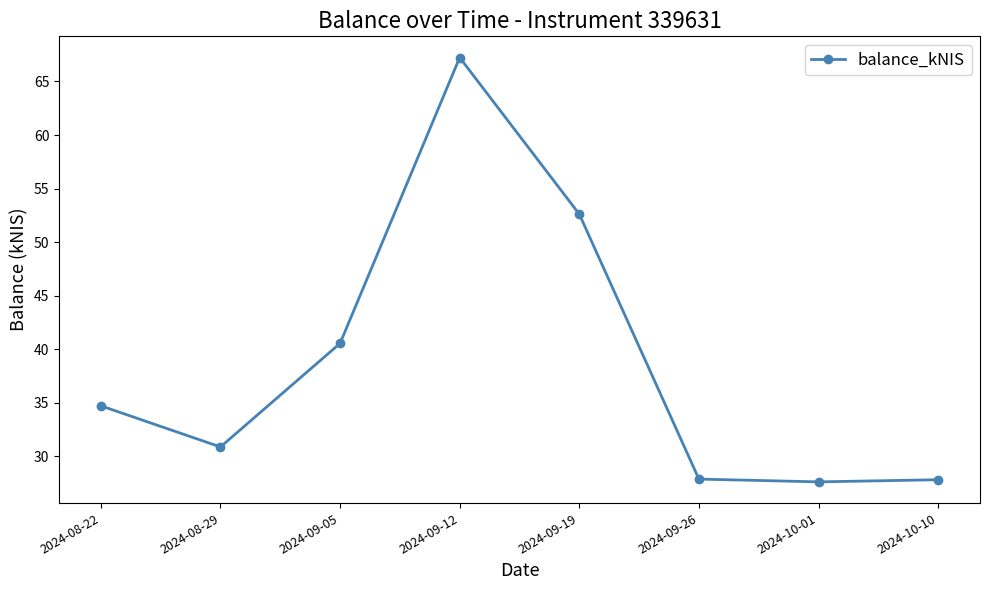

Which category has the highest value across all series?

2024-09-12